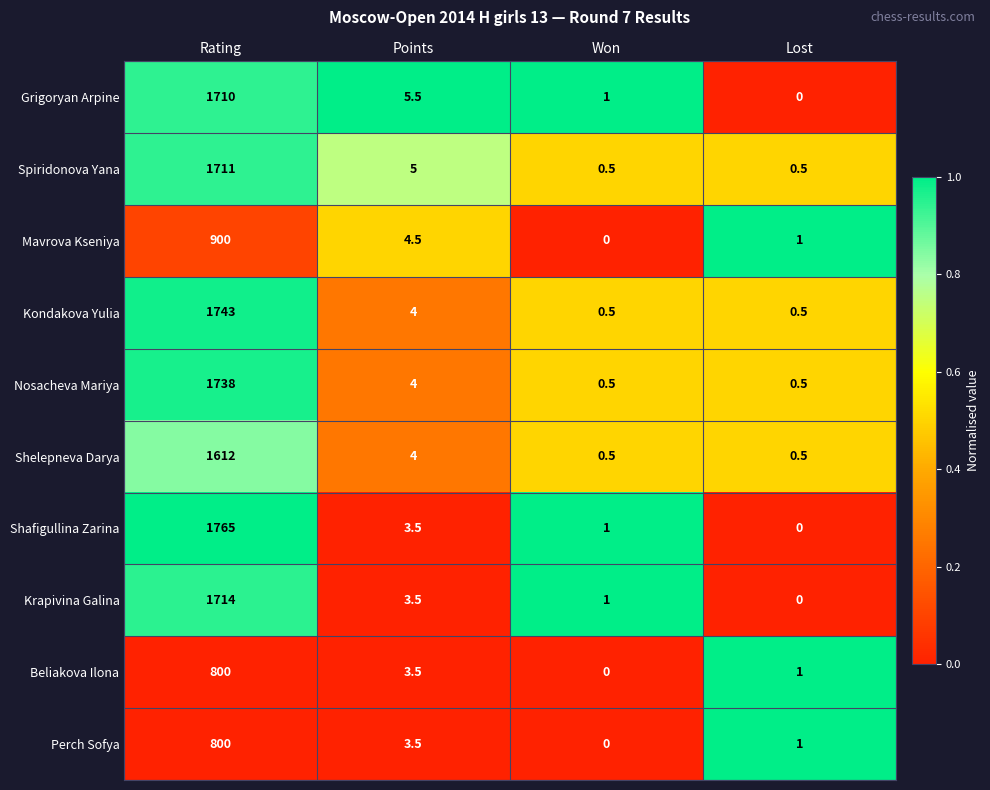

At which label does Grigoryan Arpine first exceed 5?

Rating